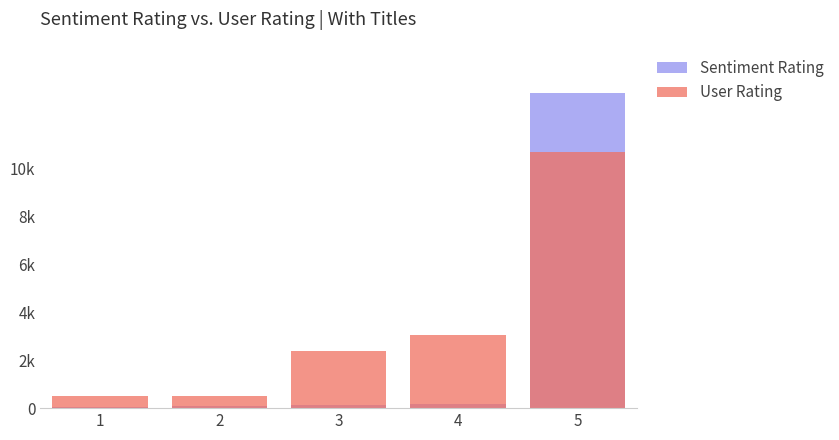

How many bars are there in total?

10